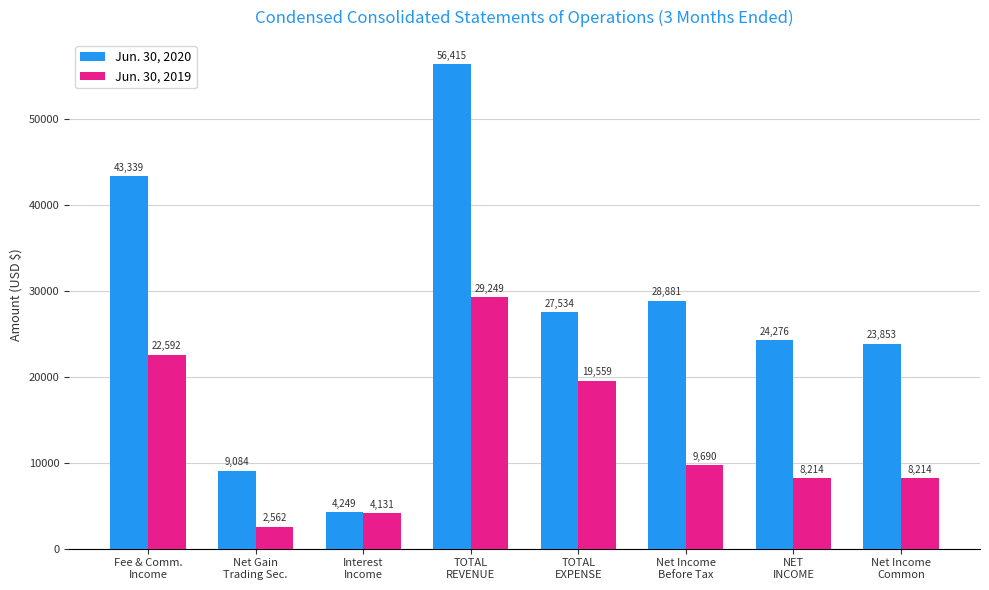

Which series has the largest total across all categories?

Jun. 30, 2020